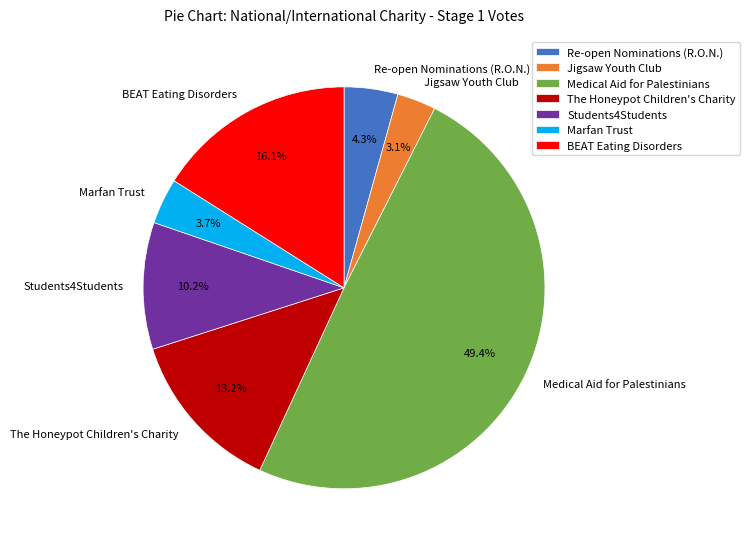

Is it true that Marfan Trust is 4% of the pie?

True